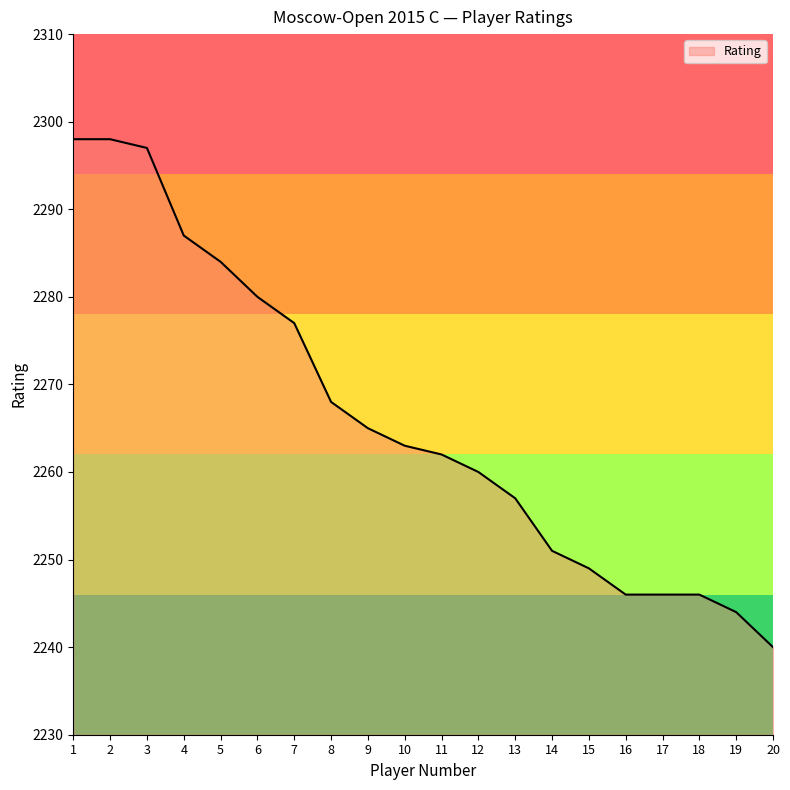

What is the ratio of the value at 6 to the value at 14?

1.0